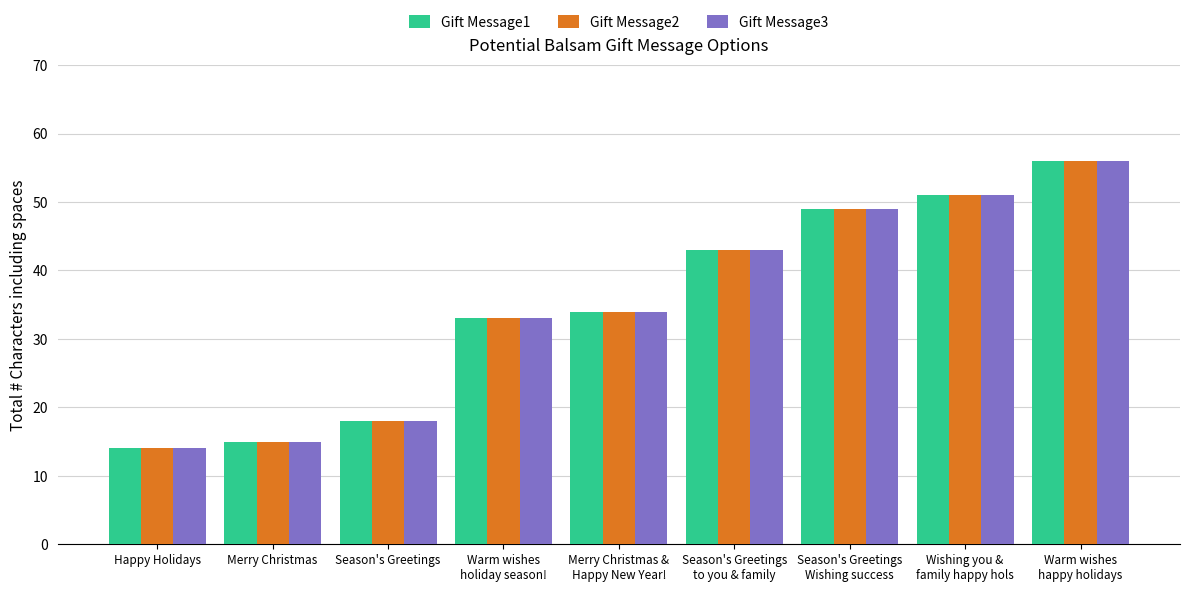

Count the number of categories in the chart.

9